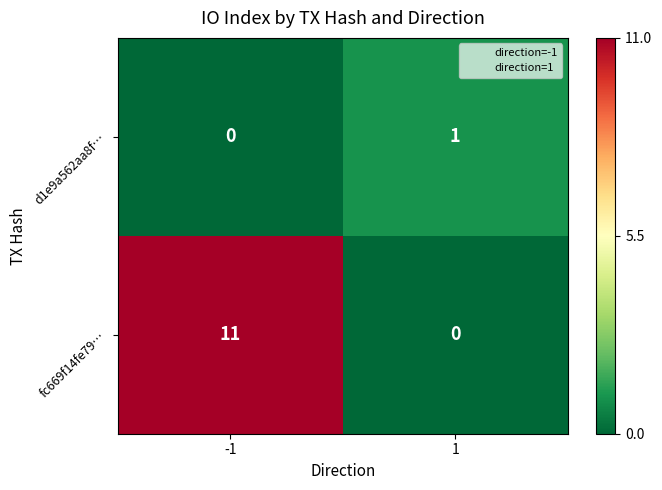

Reading left to right, transcribe all the data shown in this chart.

d1e9a562aa8f…: -1=0	1=1
fc669f14fe79…: -1=11	1=0